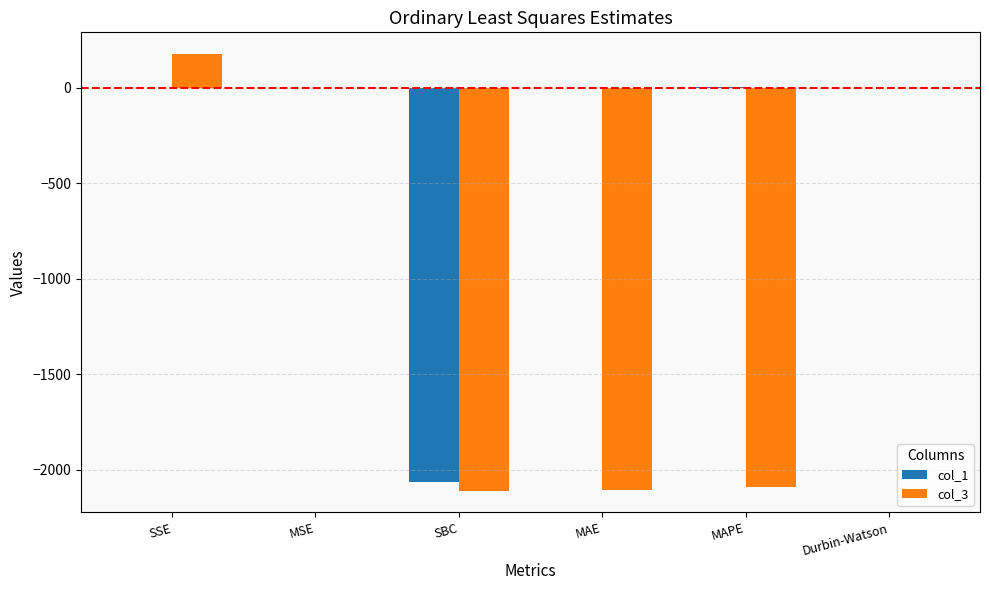

What is the greatest value displayed?

176.0